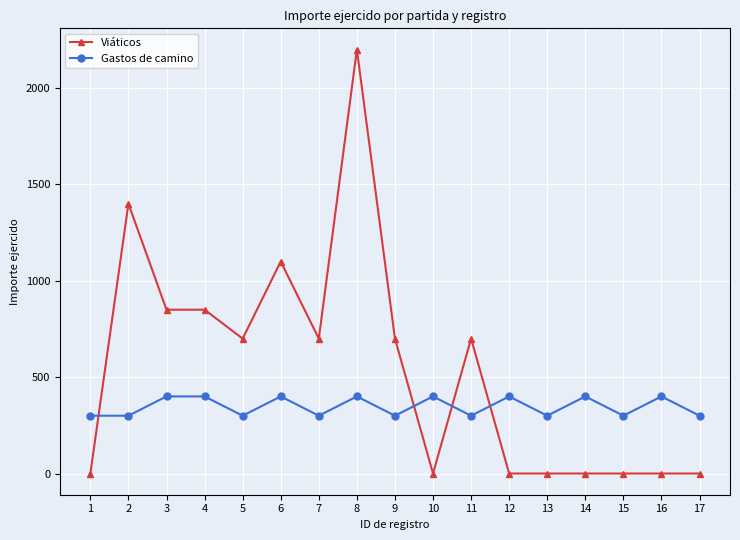

How many data points in Viáticos are less than 700?

8